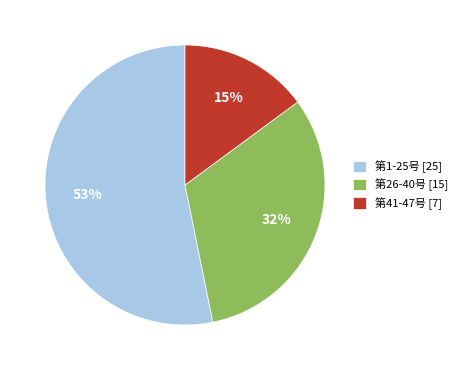

To the nearest percent, what percentage of the pie is 第1-25号 [25]?

53%